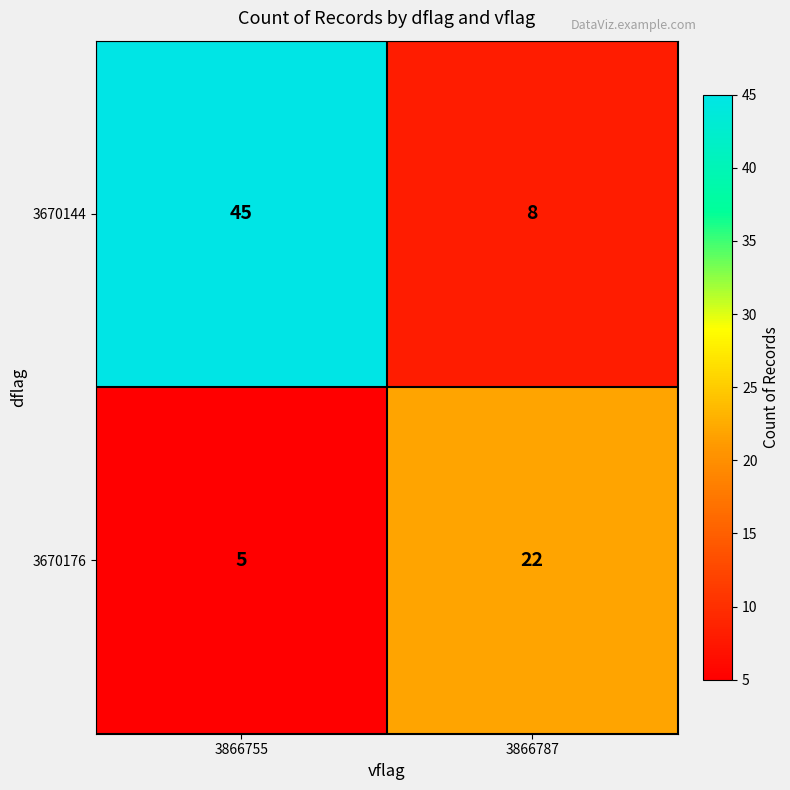

Reading left to right, list all the values displayed in this chart.

3670144: 3866755=45	3866787=8
3670176: 3866755=5	3866787=22